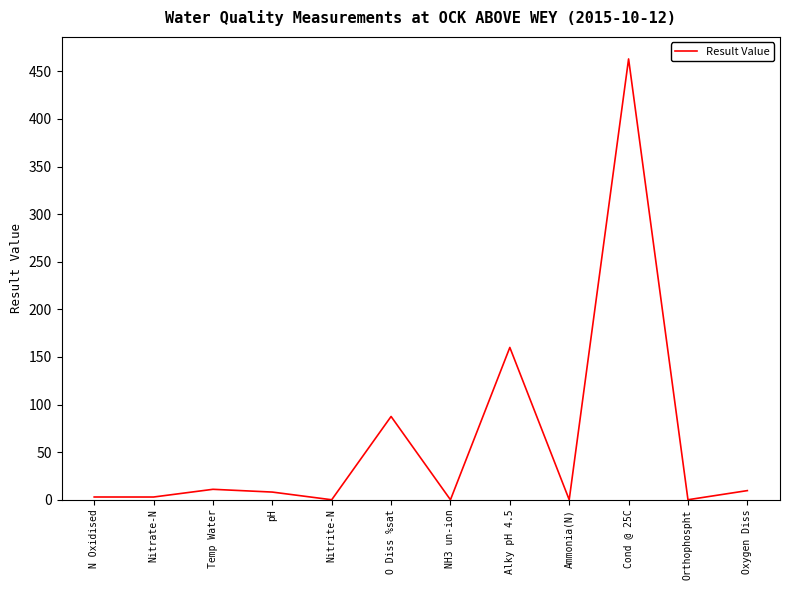

True or false: there are more than 2 points higher than both neighbors.

True